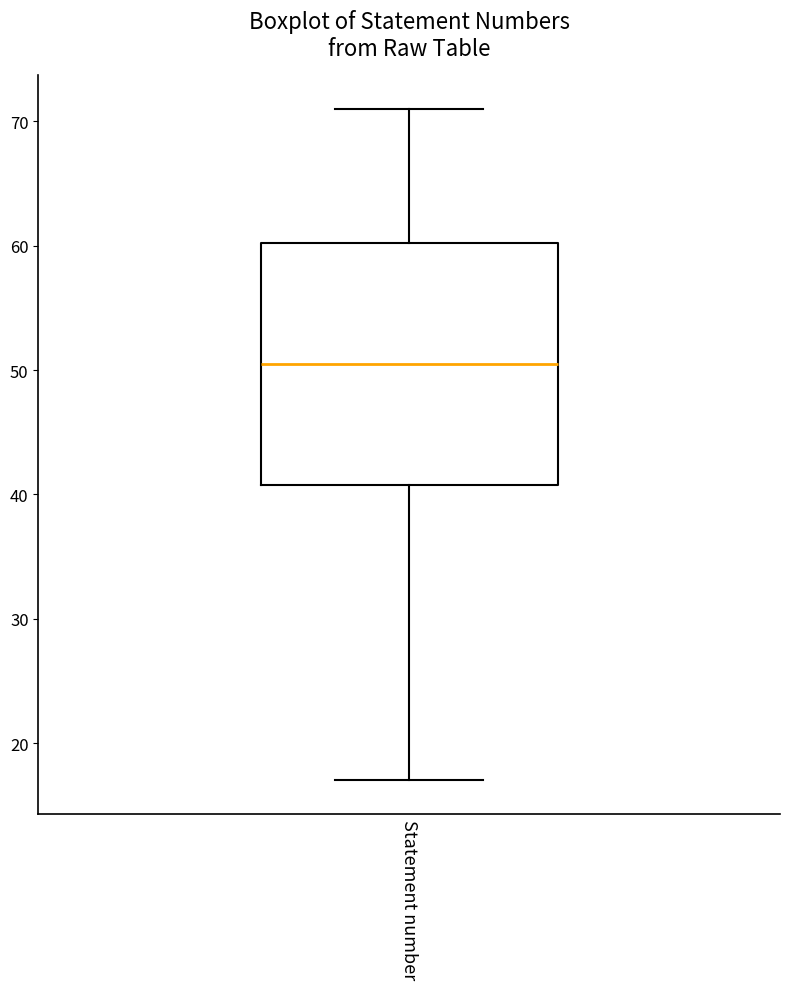

Transcribe this box plot: give where the median line is, the range the box spans, and where the two whiskers end, as read against the y-axis. The values are not printed on the chart, so give them approximately, as read against the axis.

median 51, box 41 to 60, whiskers 17 to 71